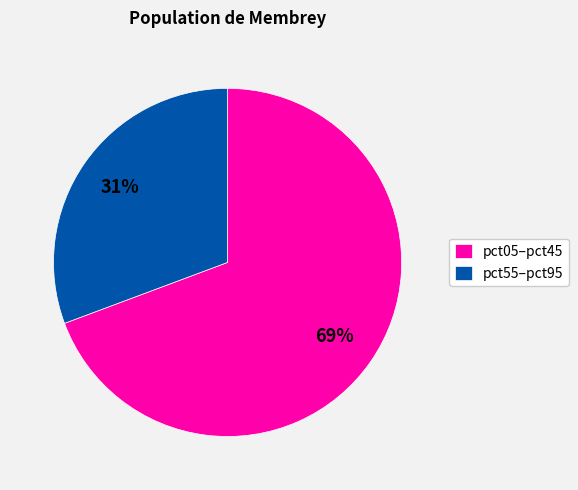

Is it true that pct55–pct95 is 45% of the pie?

False